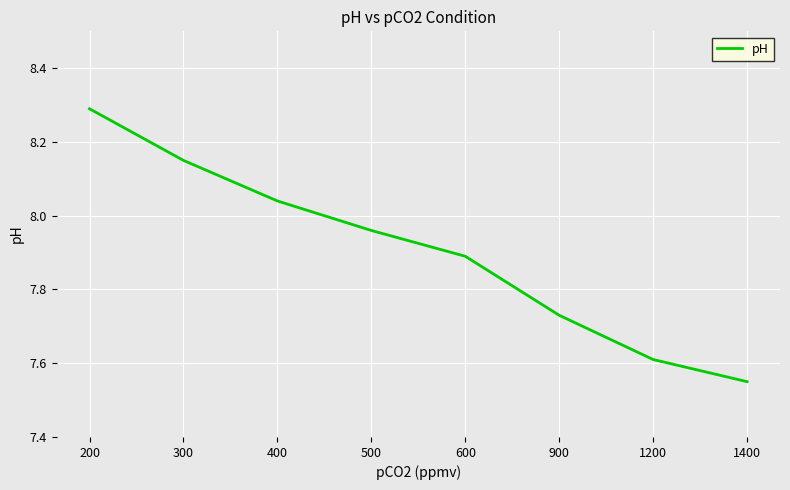

Which has a higher value, 200 or 1200?

200